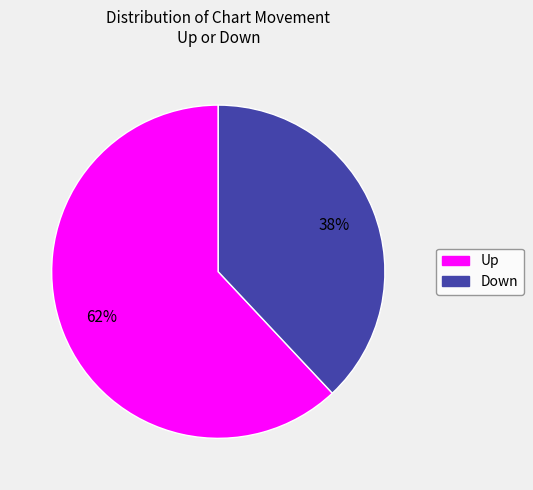

To the nearest percent, what is the difference between the largest and smallest slice percentages?

24%